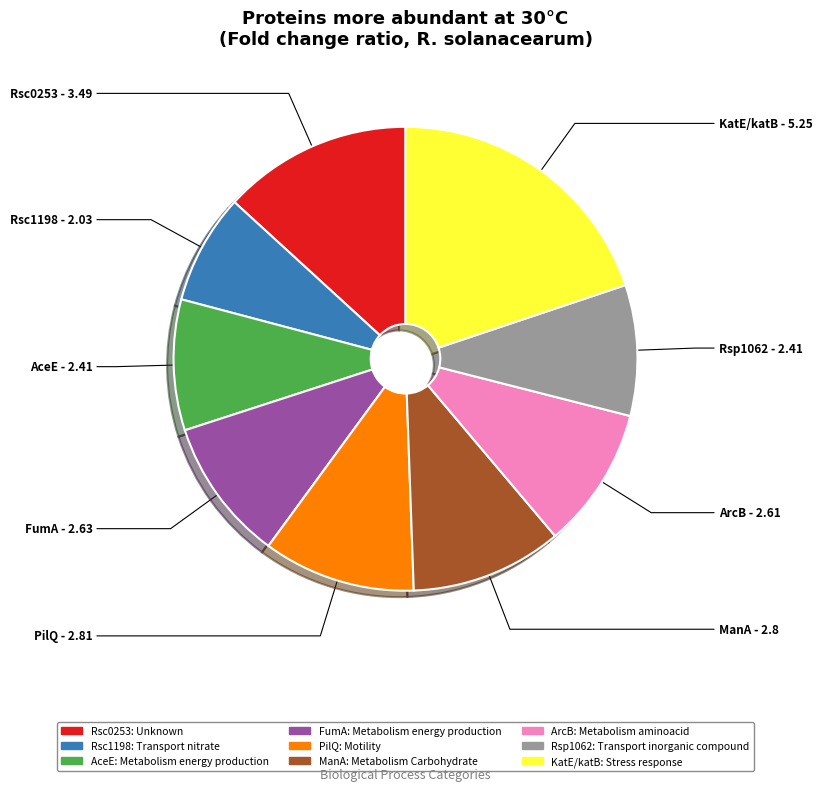

To the nearest percent, what percentage of the pie is Rsp1062?

9%